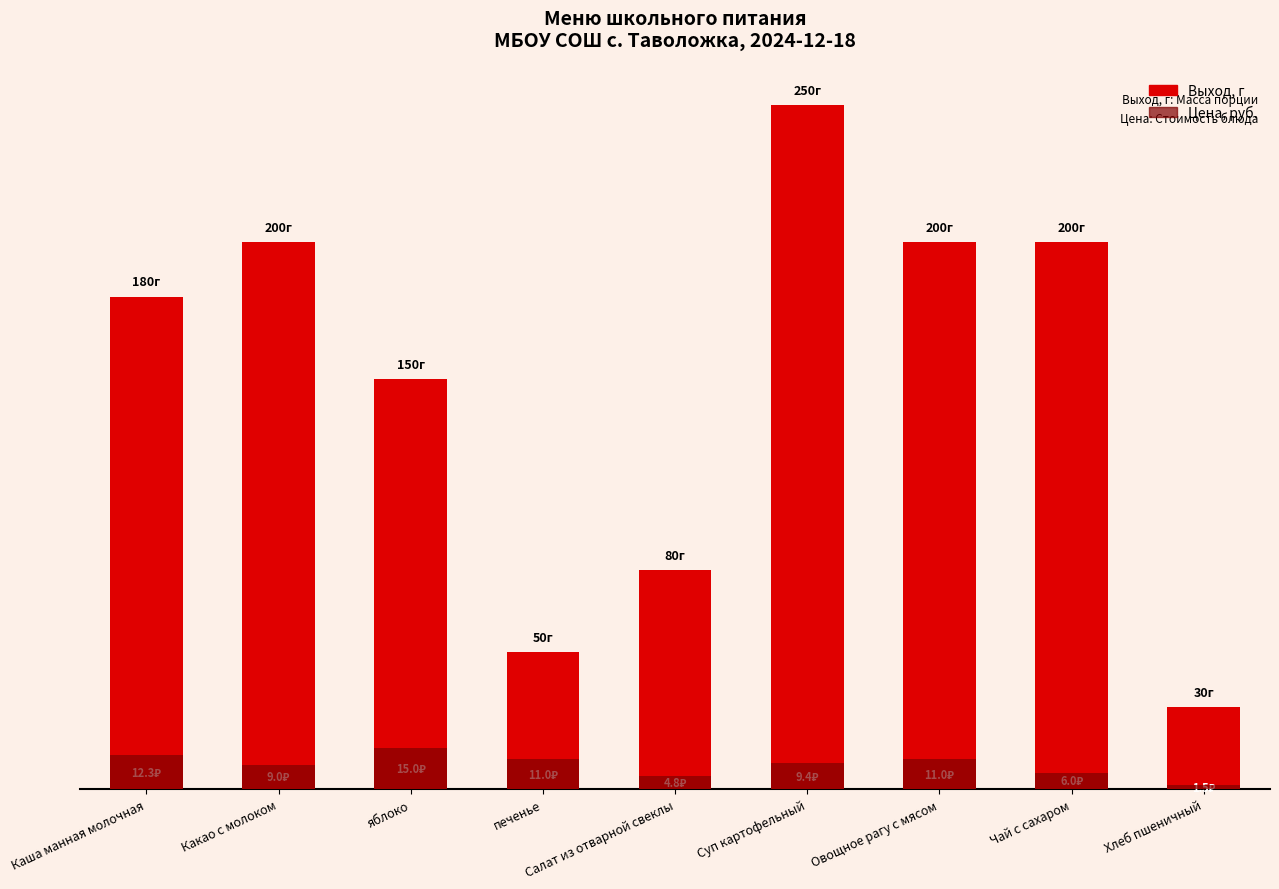

What is the sum of the Цена values at Чай с сахаром and Овощное рагу с мясом?

17.0